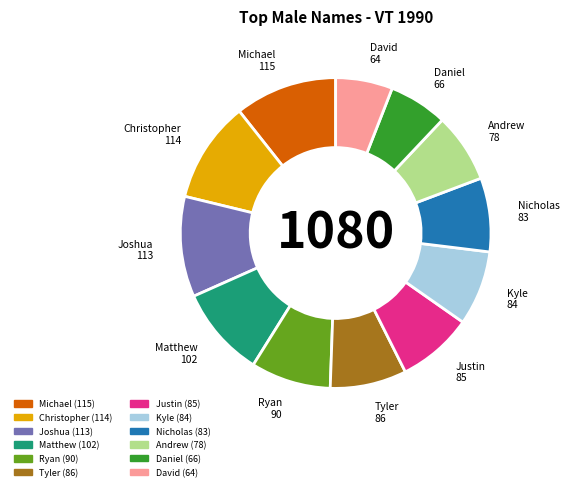

Do Daniel and Nicholas together represent more than half of the pie?

No